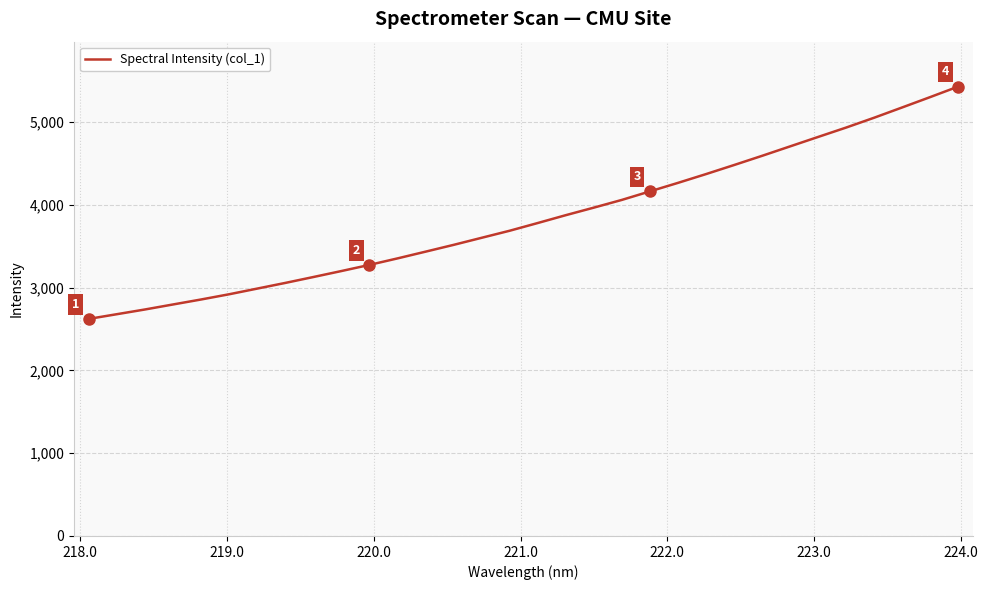

How many values are below 3779?

16